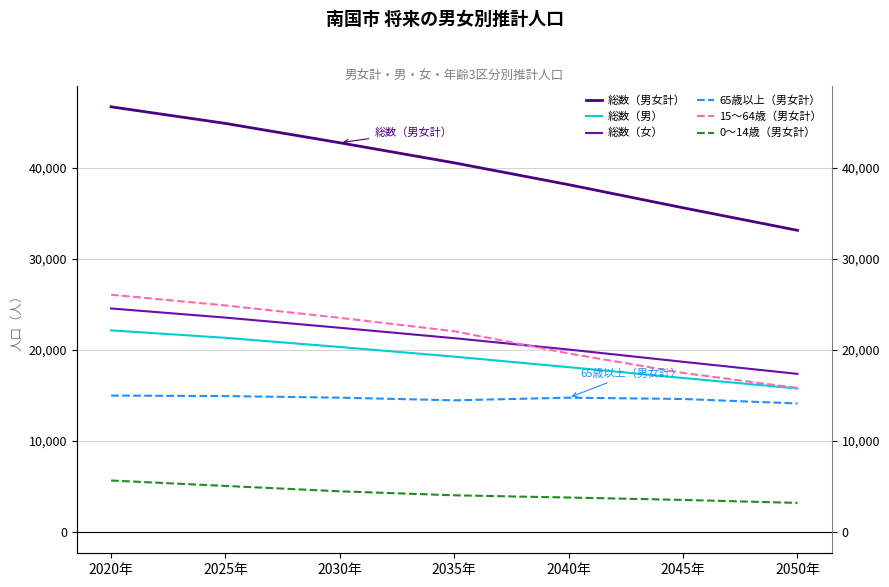

Which series has the largest total across all categories?

総数（男女計）